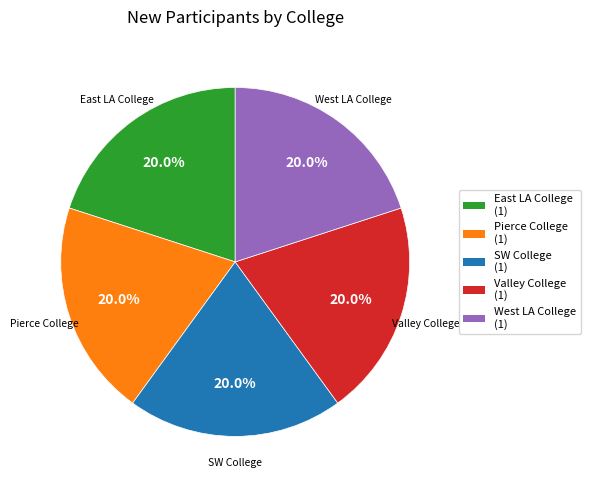

What portion of the pie excludes SW College?

80.0%